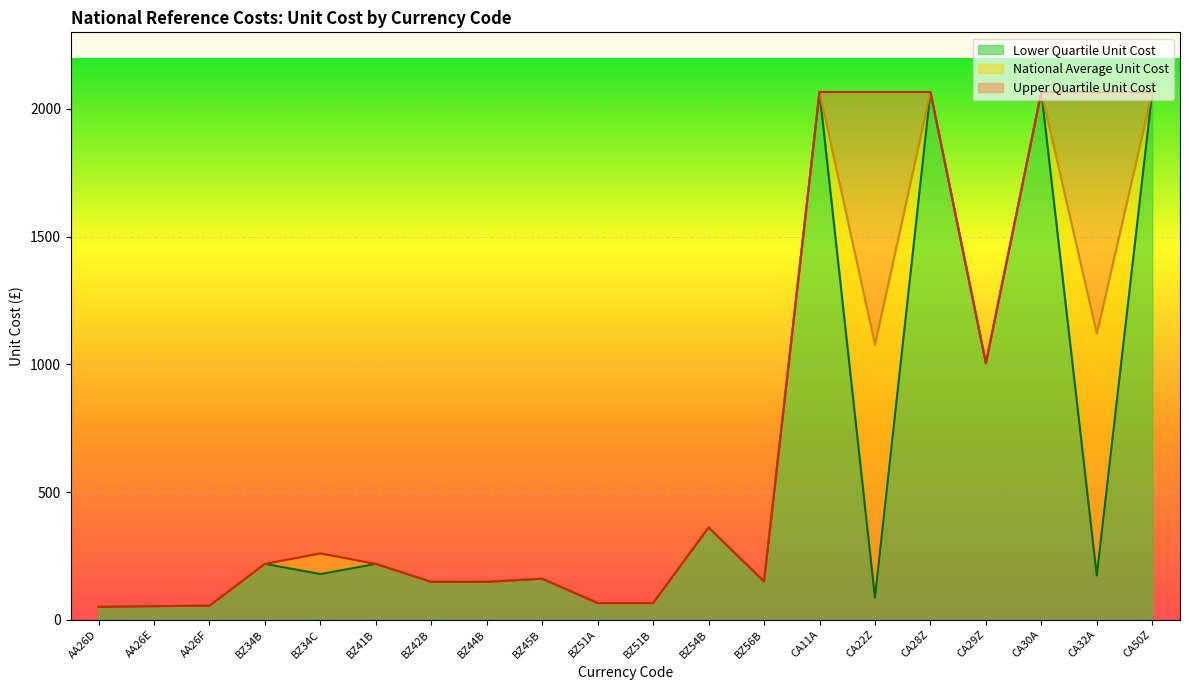

Which series has the largest range (max minus min)?

National Average Unit Cost